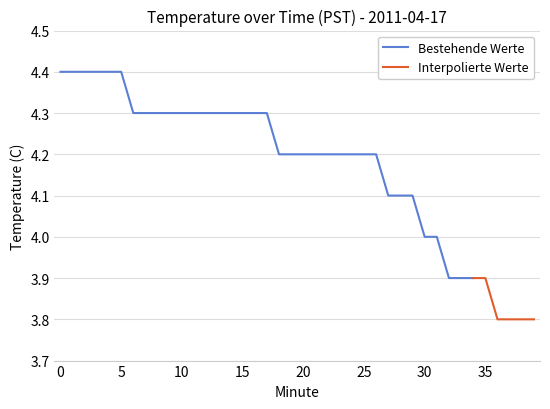

What is the value of the 28th point from the left?

4.1